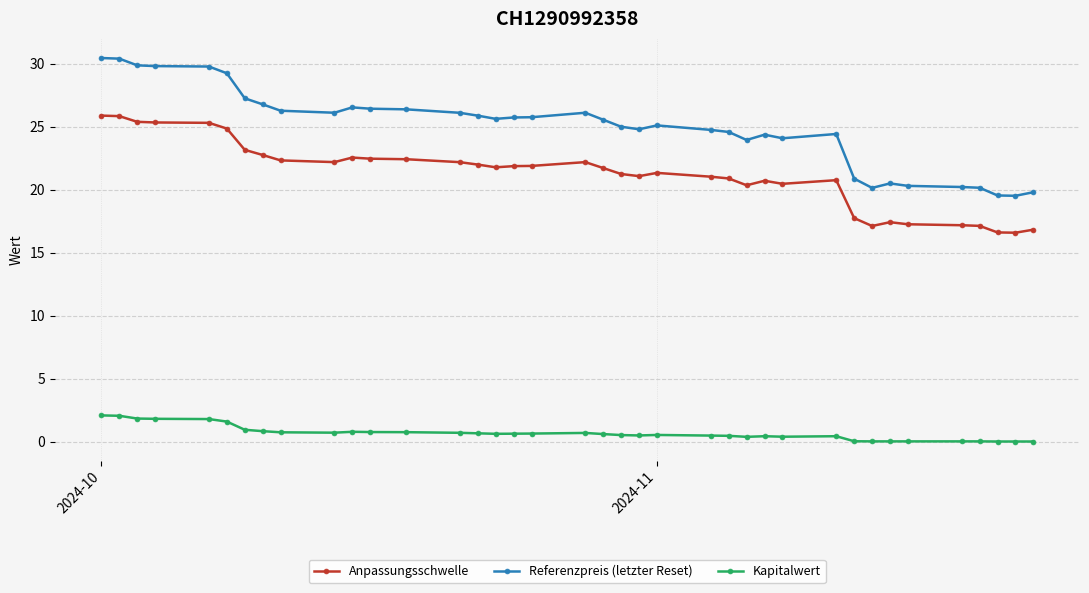

List the series in order of their overall mean, highest first.

Referenzpreis (letzter Reset), Anpassungsschwelle, Kapitalwert